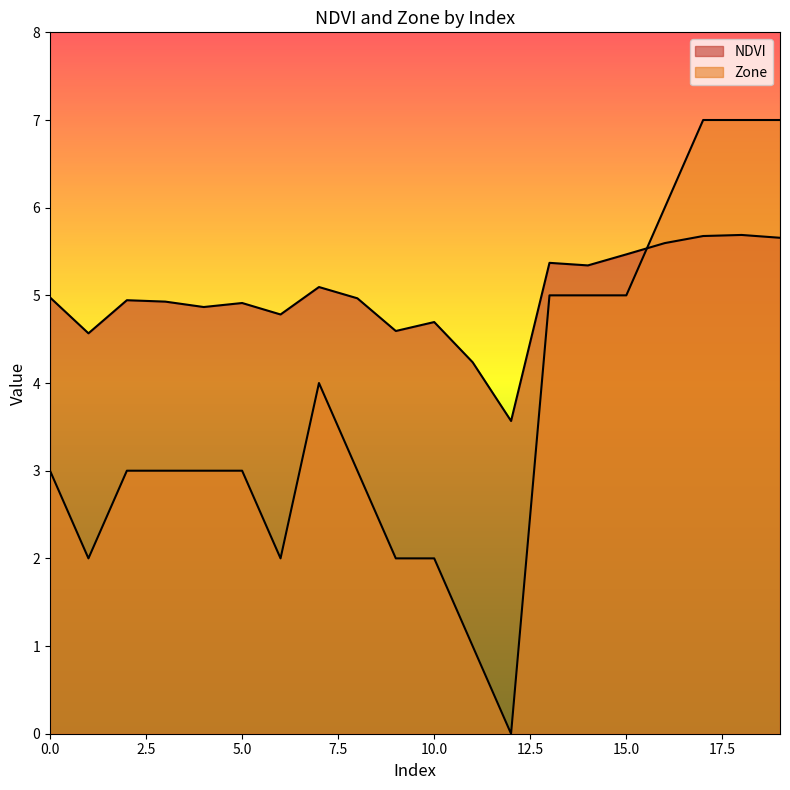

At which category does NDVI reach its first local valley?

1